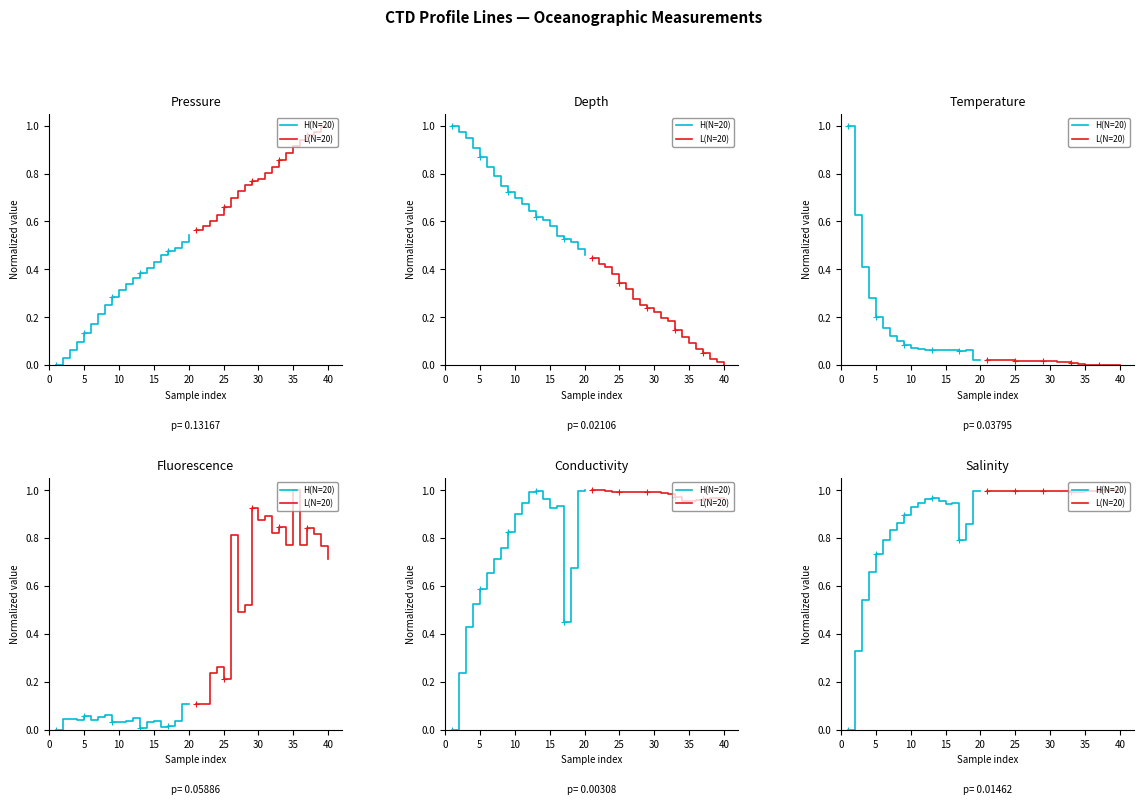

Which has a higher value, 14 or 0?

14